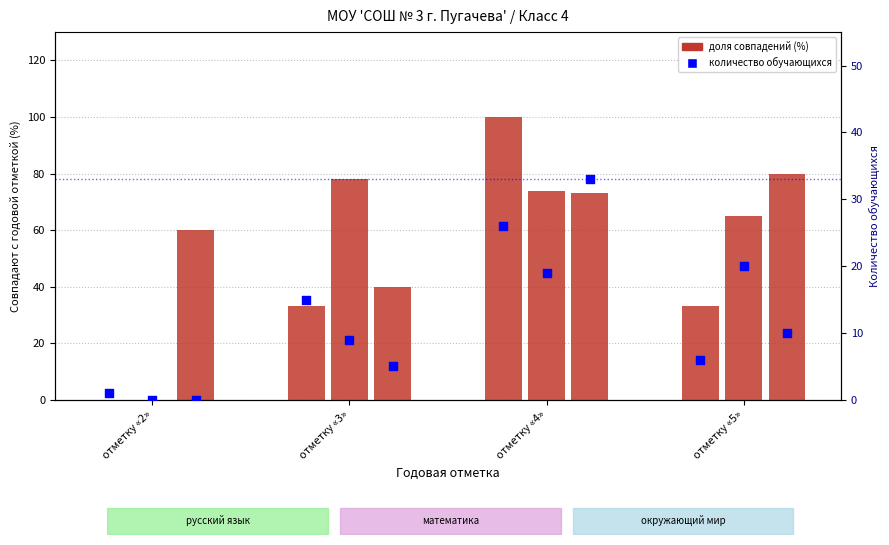

What is the total value across all series at отметку «3»?

180